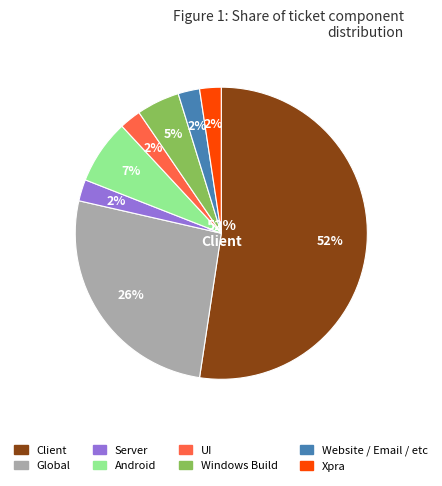

Is it true that Global is 34% of the pie?

False